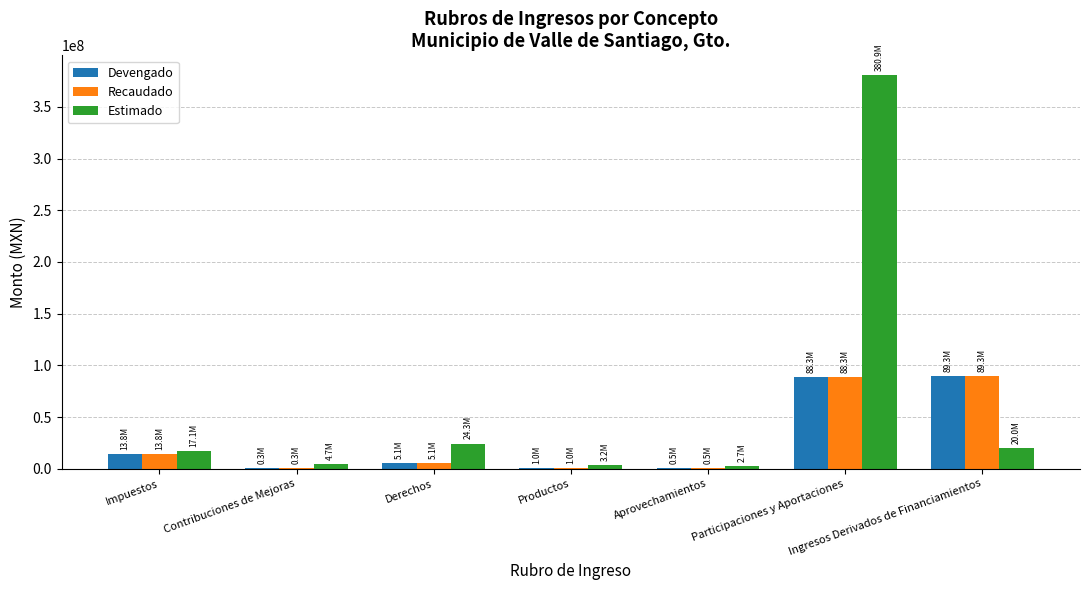

Which series has the largest total across all categories?

Estimado